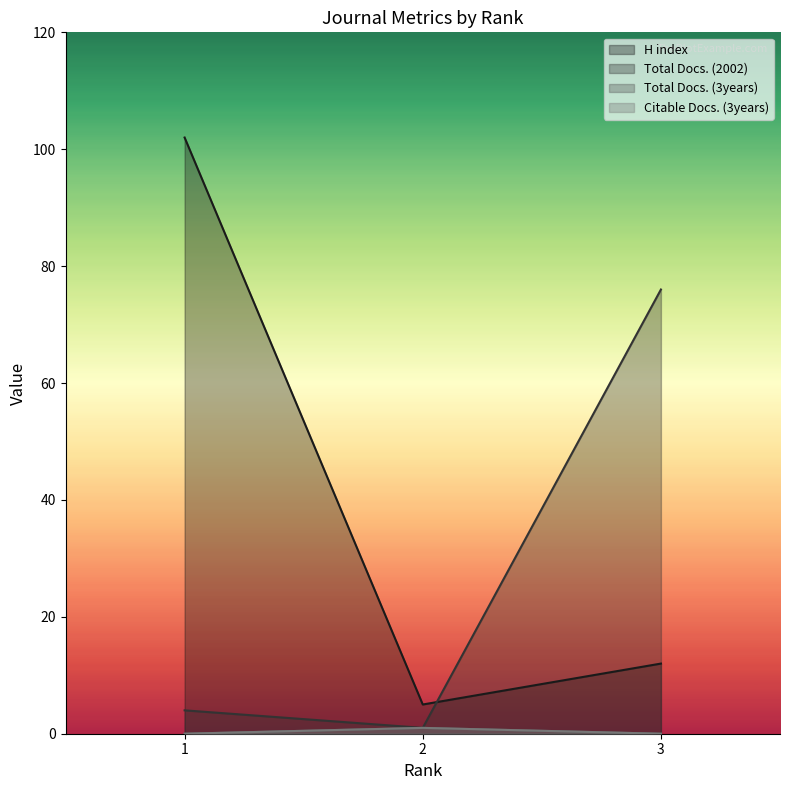

At 1, list the series in order from smallest to largest.

Total Docs. (3years), Citable Docs. (3years), Total Docs. (2002), H index